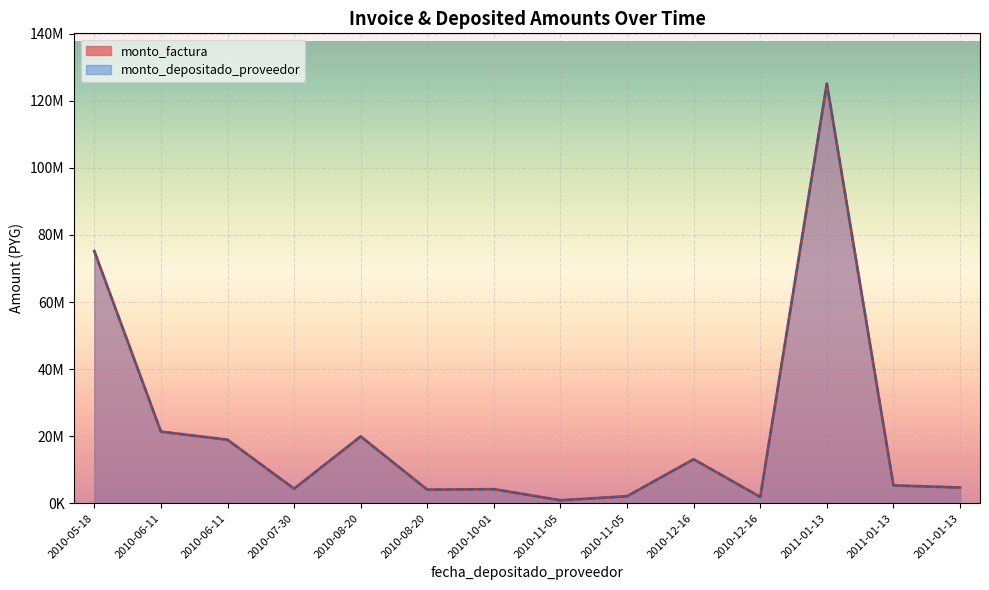

Is it true that monto_factura equals 19925360 at 2010-08-20?

True